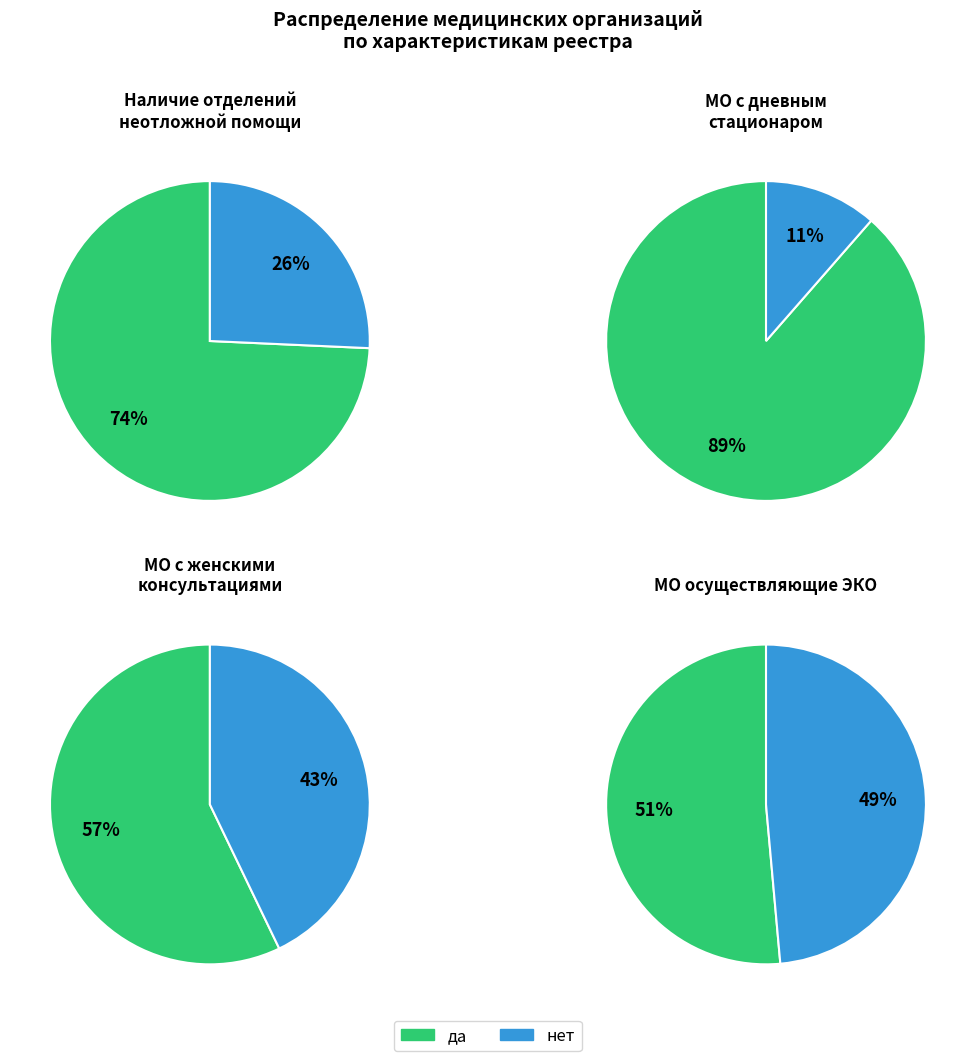

Does any single category account for the majority?

Yes